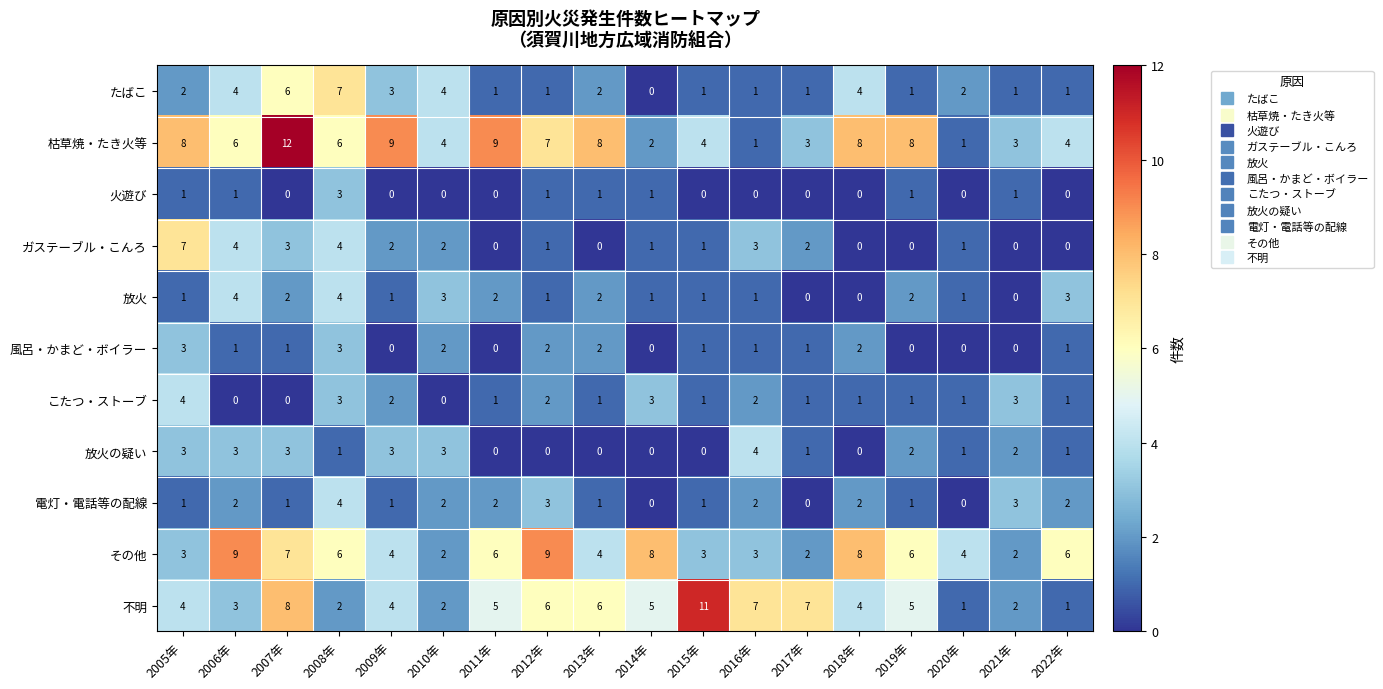

Is it true that 枯草焼・たき火等 equals 11 at 2018年?

False